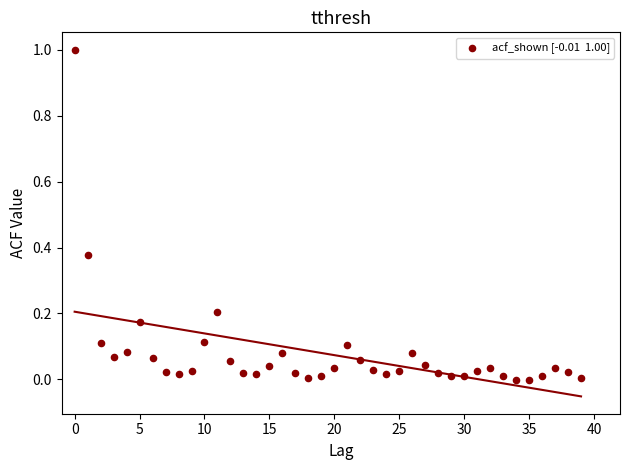

What is the range of Y values (max minus min)?

1.0